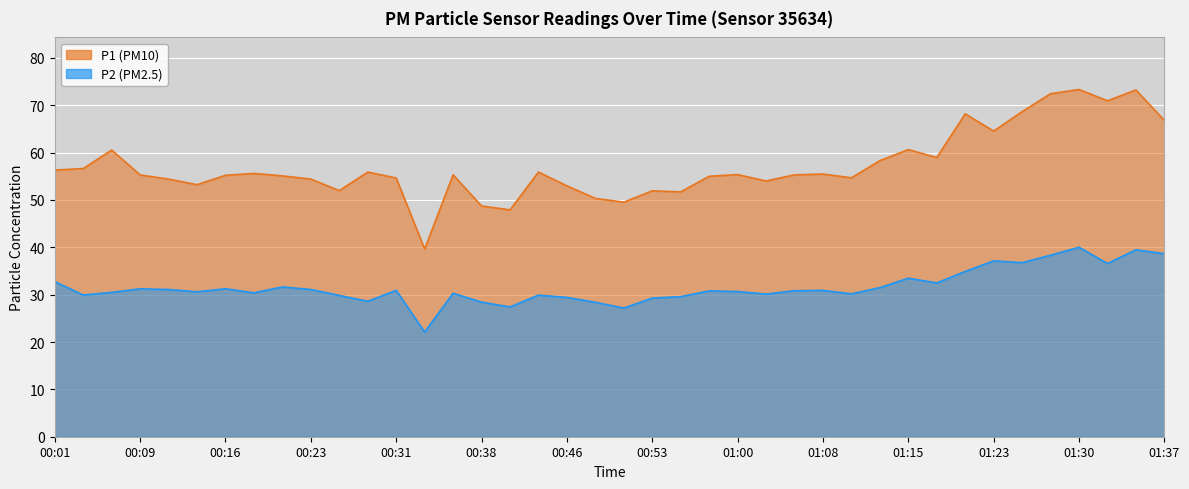

True or false: P2 and P1 cross at least once.

False